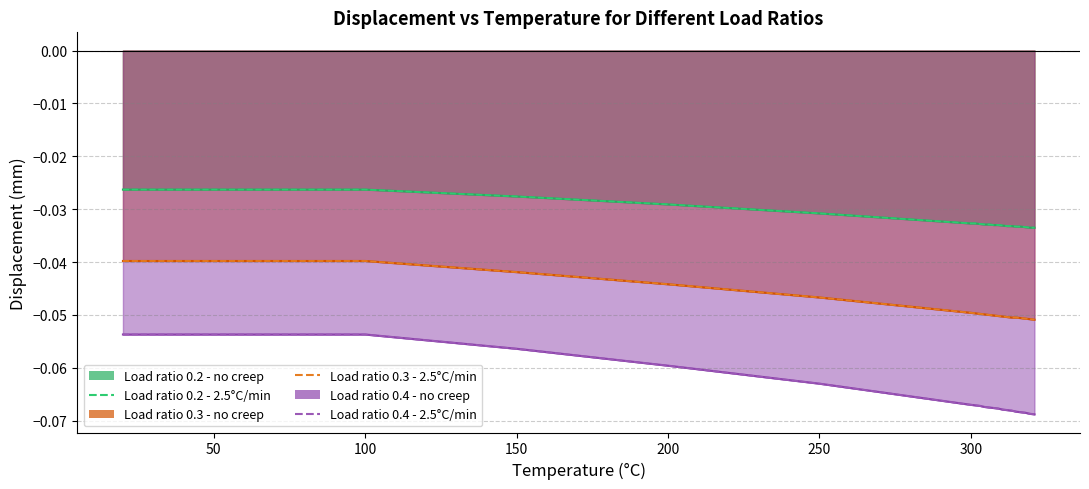

How many distinct data groups are displayed?

6